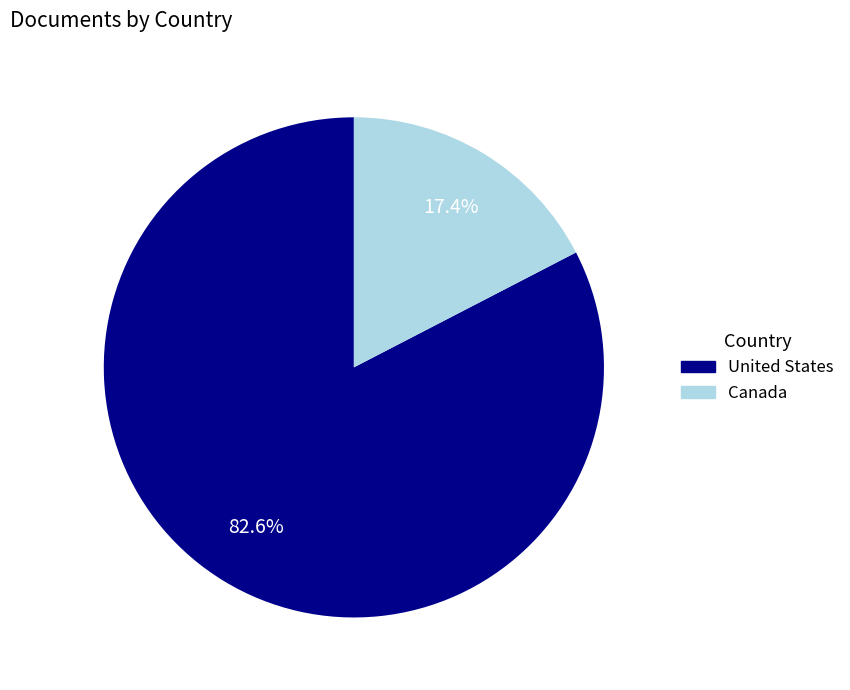

What percentage is the Canada slice, to the nearest percent?

17%